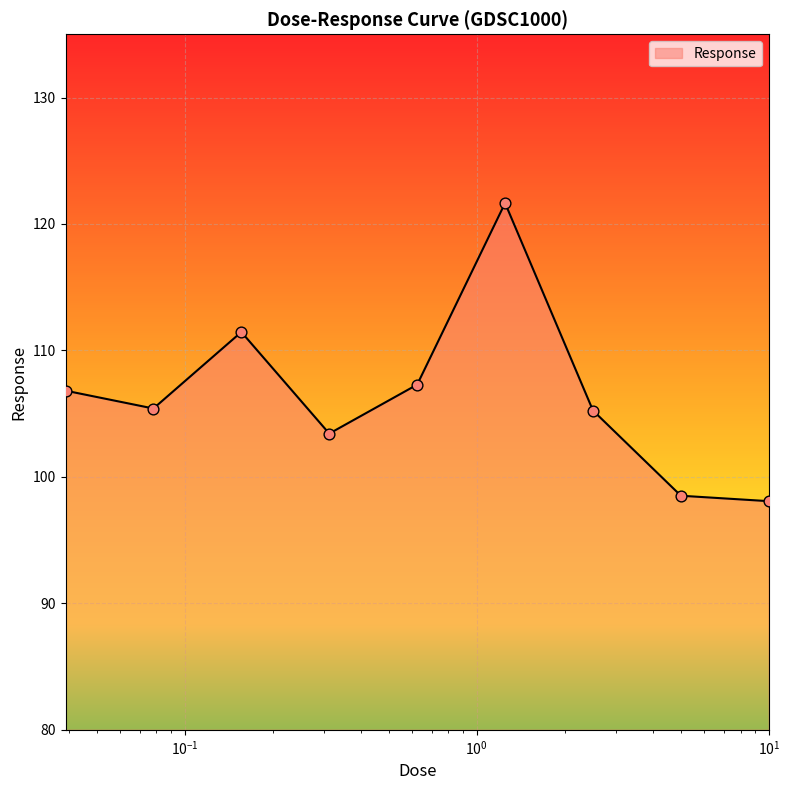

What is the difference between the maximum and minimum values?

23.6